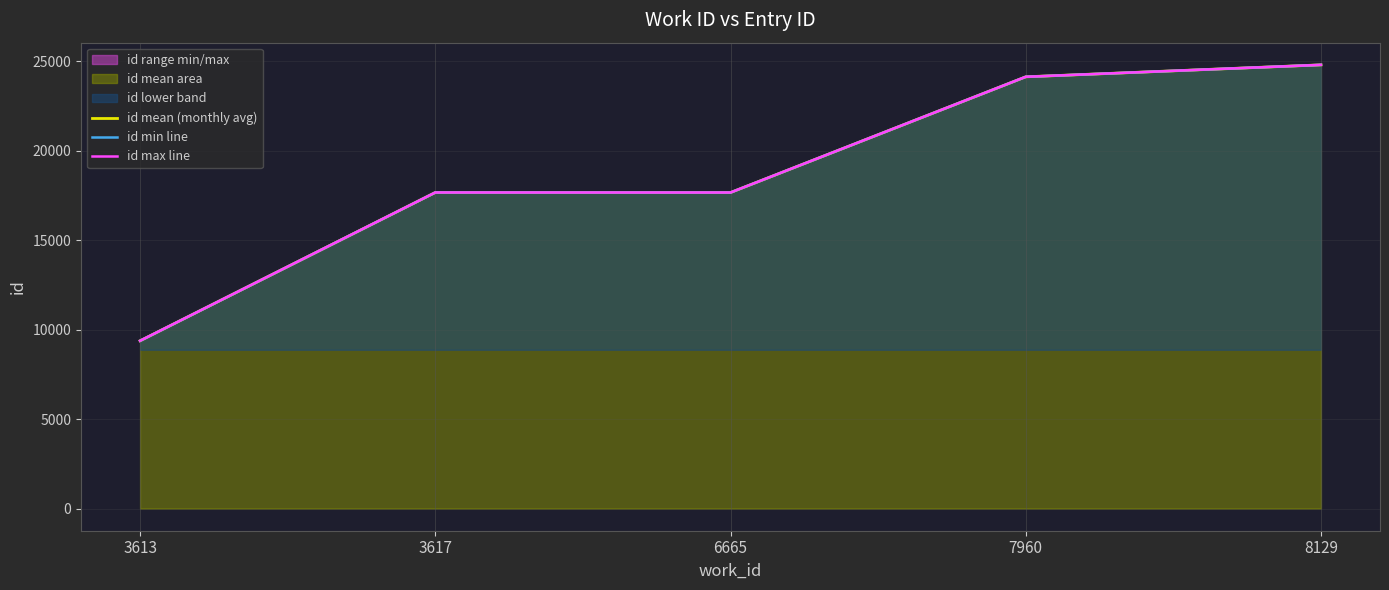

What is the average value of the id mean (monthly avg) series?

18735.8